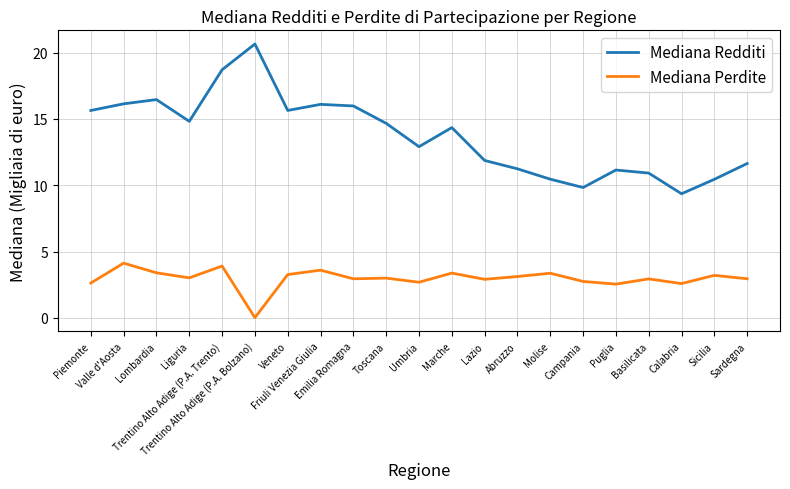

Is it true that Mediana Perdite equals 2.8 at Campania?

True